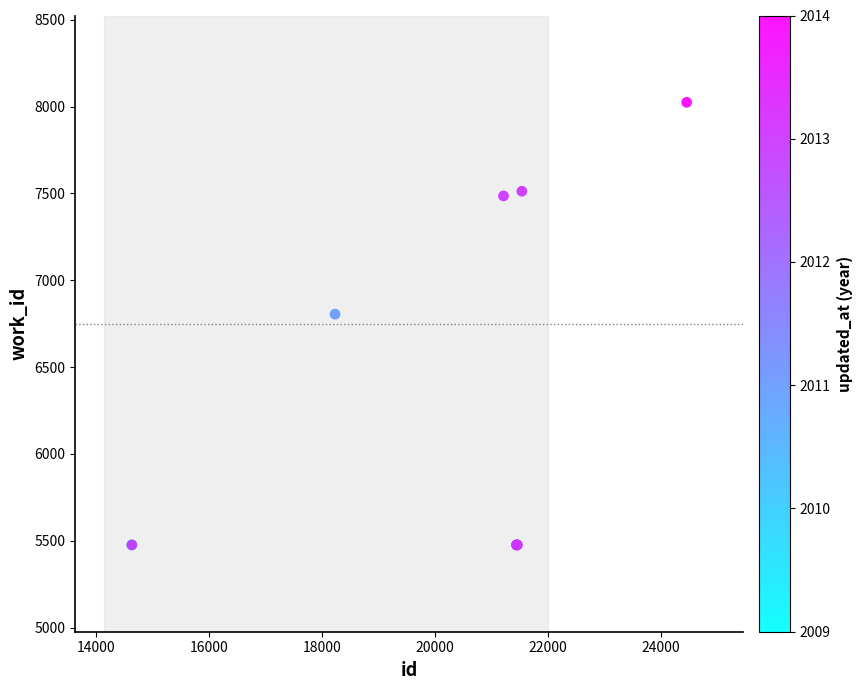

What Y value in the scatter plot is closest to 6750?

6805